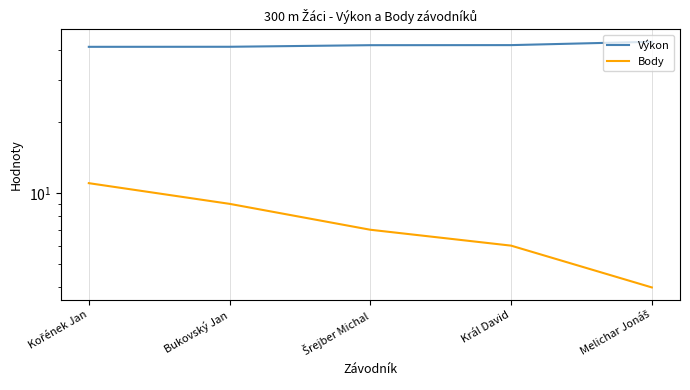

At which category is the sum across all series the highest?

Kořének Jan